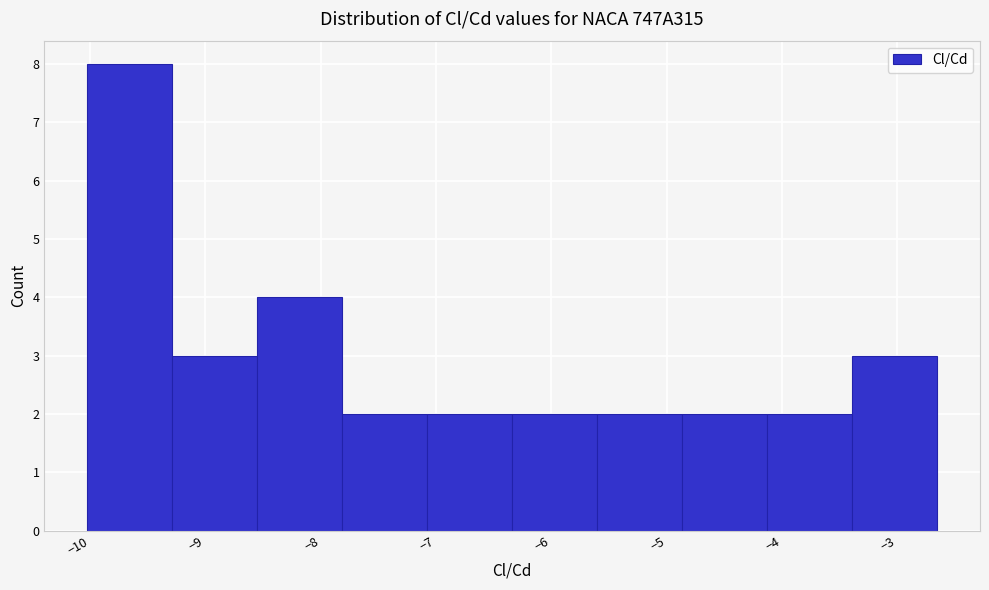

Reading left to right, list every bar in this chart as the range it spans on the x-axis followed by its height. Neither the bar edges nor the heights are printed on the chart, so give them approximately, as read against the axes.

-10.0 to -9.3: 8
-9.3 to -8.6: 3
-8.6 to -7.8: 4
-7.8 to -7.1: 2
-7.1 to -6.3: 2
-6.3 to -5.6: 2
-5.6 to -4.9: 2
-4.9 to -4.1: 2
-4.1 to -3.4: 2
-3.4 to -2.7: 3